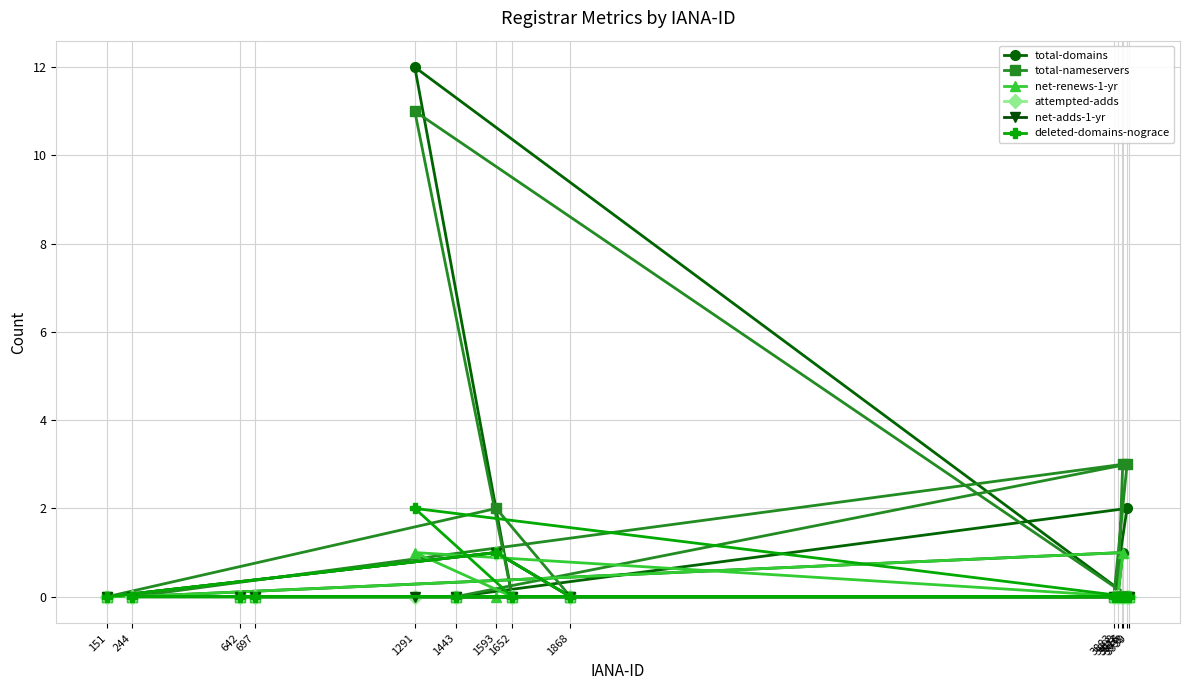

Reading left to right, what are all the values shown in this chart?

total-domains: 3939=0	1291=12	1652=0	642=0	3883=0	3932=2	1443=0	3913=0	697=0	244=0	3916=1	3898=0	1868=0	1593=1	151=0
total-nameservers: 3939=0	1291=11	1652=0	642=0	3883=0	3932=3	1443=0	3913=0	697=0	244=0	3916=3	3898=0	1868=0	1593=2	151=0
net-renews-1-yr: 3939=0	1291=1	1652=0	642=0	3883=0	3932=0	1443=0	3913=0	697=0	244=0	3916=1	3898=0	1868=0	1593=0	151=0
attempted-adds: 3939=0	1291=0	1652=0	642=0	3883=0	3932=0	1443=0	3913=0	697=0	244=0	3916=0	3898=0	1868=0	1593=1	151=0
net-adds-1-yr: 3939=0	1291=0	1652=0	642=0	3883=0	3932=0	1443=0	3913=0	697=0	244=0	3916=0	3898=0	1868=0	1593=1	151=0
deleted-domains-nograce: 3939=0	1291=2	1652=0	642=0	3883=0	3932=0	1443=0	3913=0	697=0	244=0	3916=0	3898=0	1868=0	1593=1	151=0